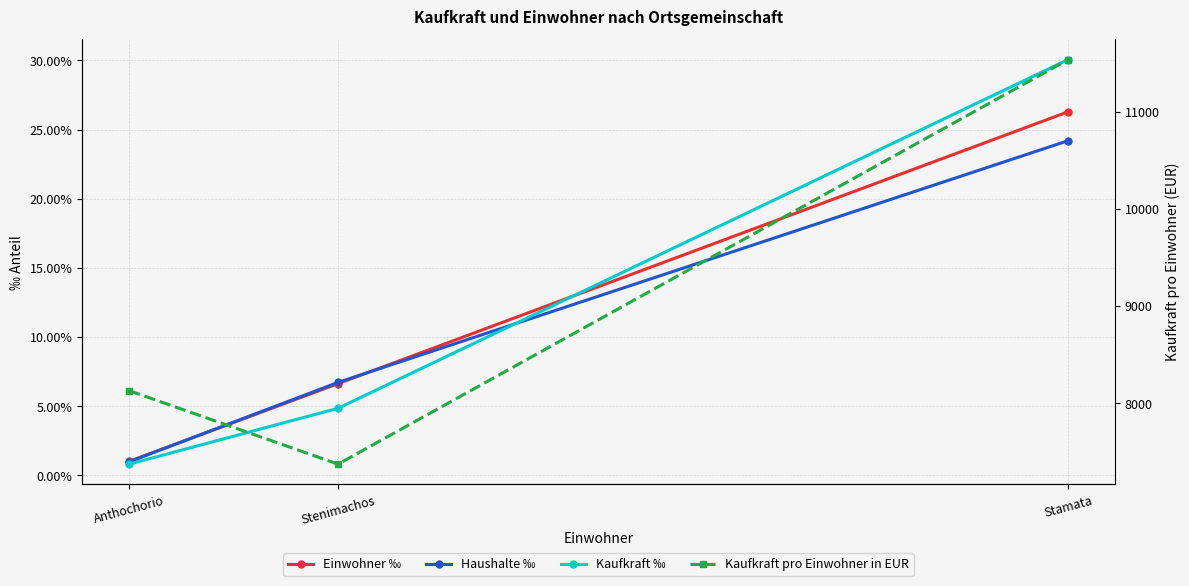

What is the label of the 1st point from the left?

Anthochorio